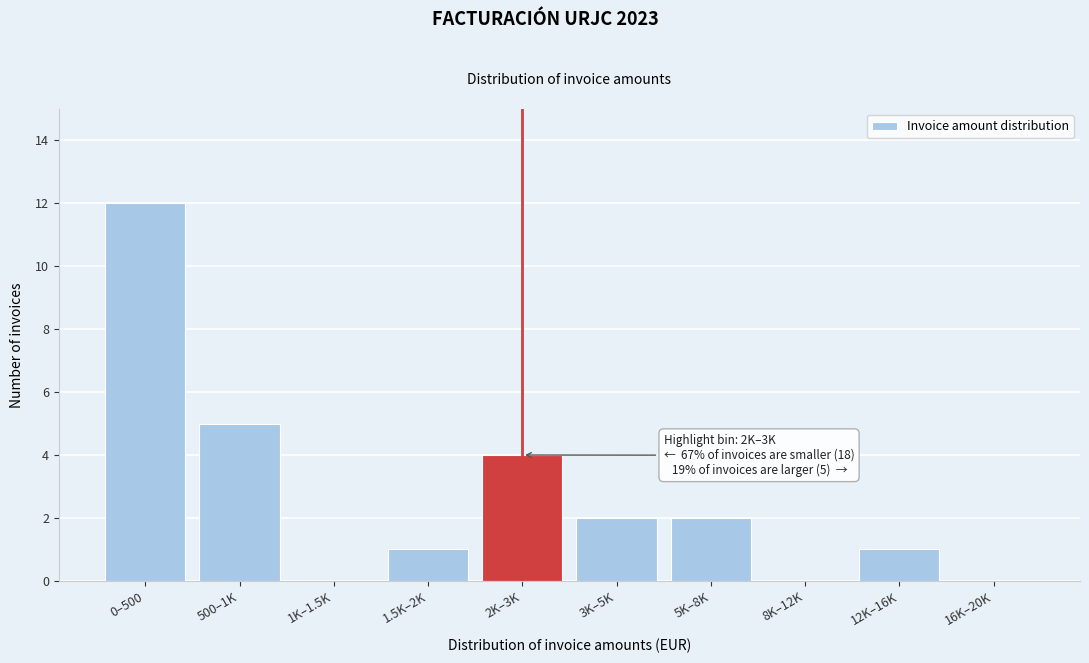

Reading left to right, list all the values displayed in this chart.

0–500=12	500–1K=5	1K–1.5K=0	1.5K–2K=1	2K–3K=4	3K–5K=2	5K–8K=2	8K–12K=0	12K–16K=1	16K–20K=0